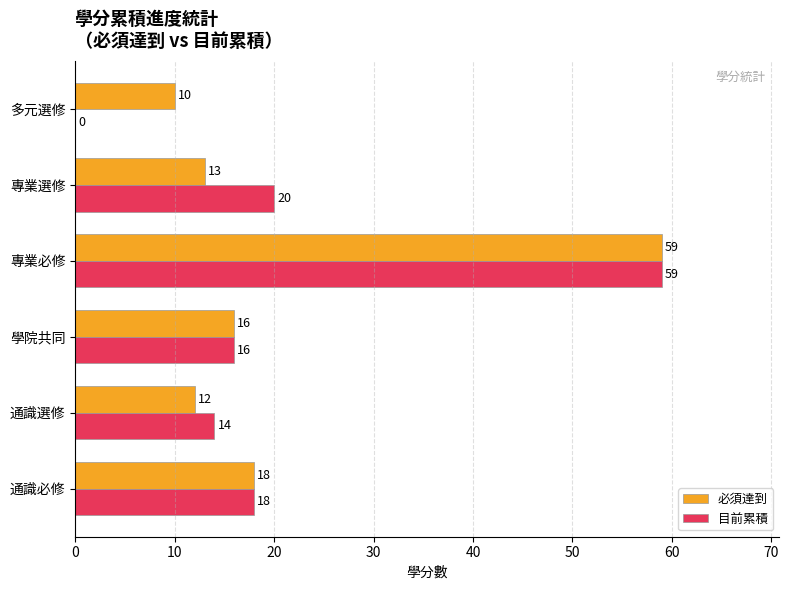

Between 專業選修 and 多元選修, which series saw the biggest shift?

目前累積